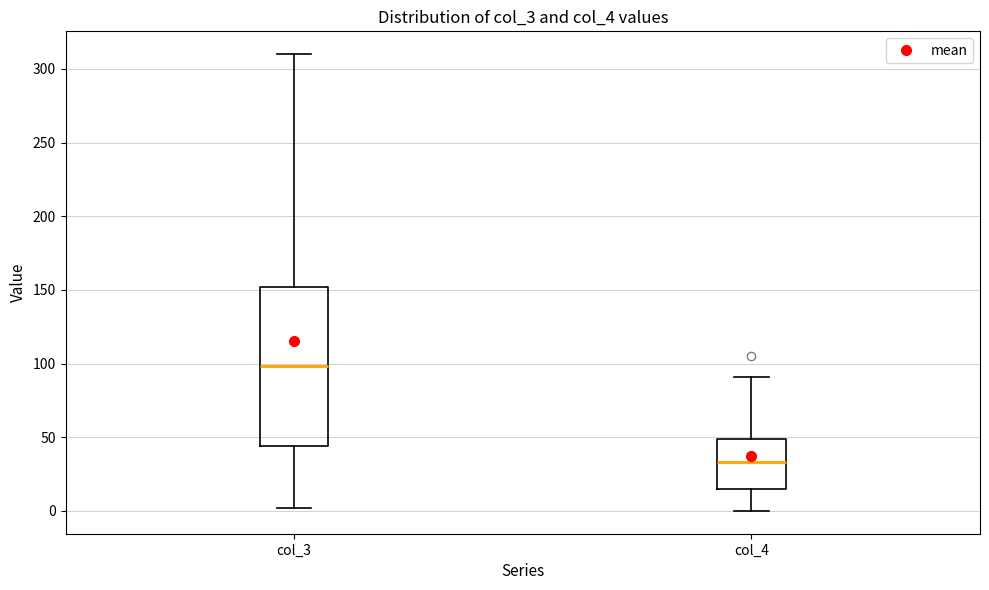

Reading left to right, transcribe this box plot: for each box, give where its median line is, the range the box spans, and where its two whiskers end, as read against the y-axis. The values are not printed on the chart, so give them approximately, as read against the axis.

col_3: median 100, box 45 to 150, whiskers 0 to 310
col_4: median 35, box 15 to 50, whiskers 0 to 90